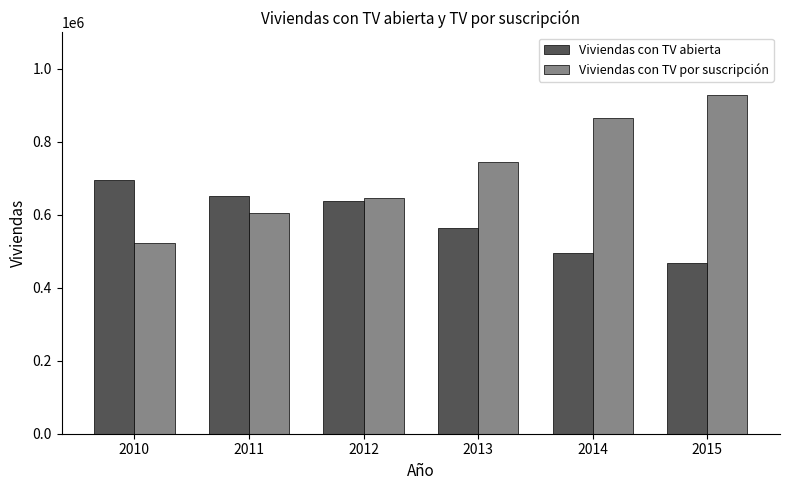

Is it true that Viviendas con TV por suscripción equals 1104669 at 2013?

False